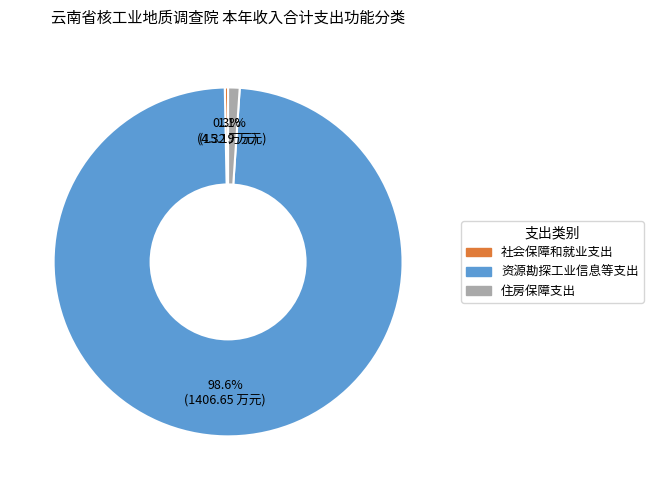

Count the number of slices in the pie.

3